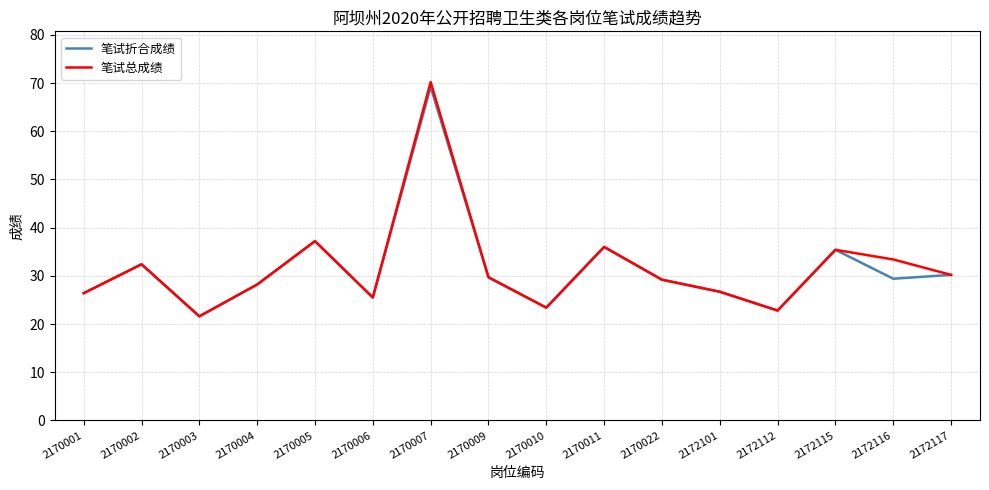

Where is the first local maximum for 笔试折合成绩?

2170002